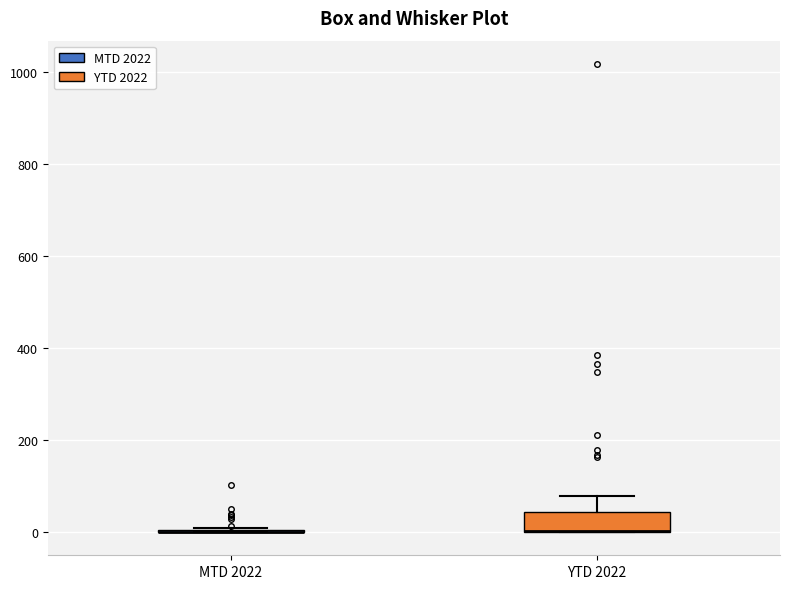

Reading left to right, transcribe this box plot: for each box, give where its median line is, the range the box spans, and where its two whiskers end, as read against the y-axis. The values are not printed on the chart, so give them approximately, as read against the axis.

MTD 2022: box collapsed to a line at 0, whiskers 0 to 0
YTD 2022: median 0 (drawn on the box's lower edge), box 0 to 40, whiskers 0 to 80